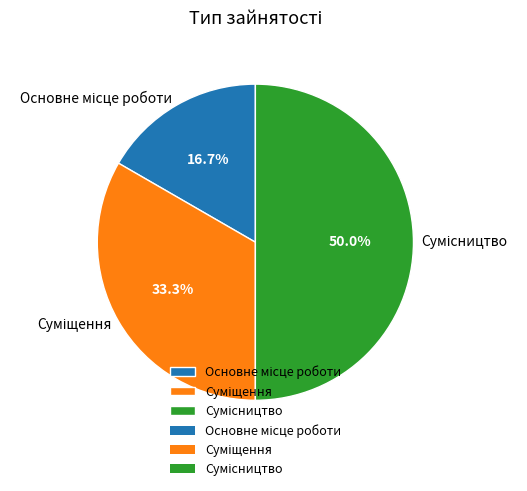

What percentage is the Сумісництво slice, to the nearest percent?

50%